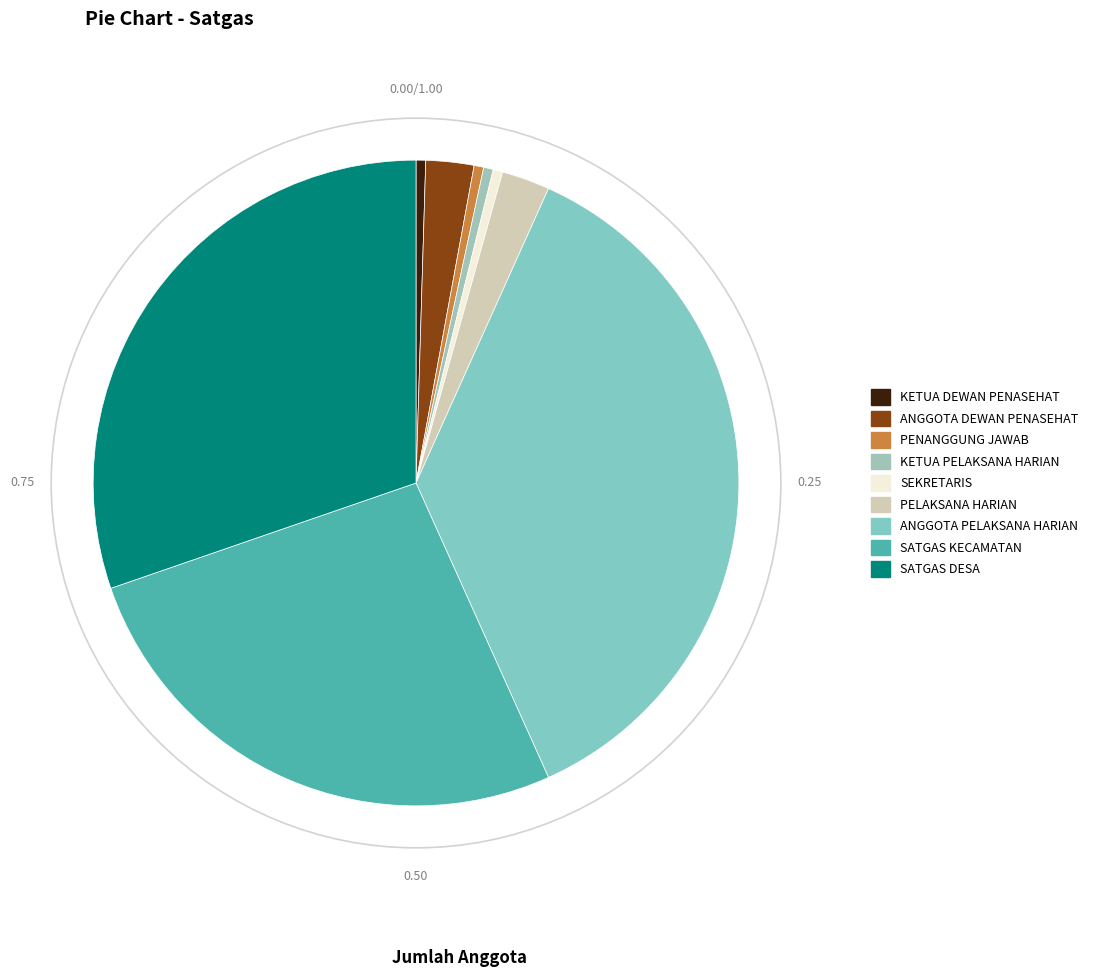

Is it true that KETUA PELAKSANA HARIAN is 0% of the pie?

True